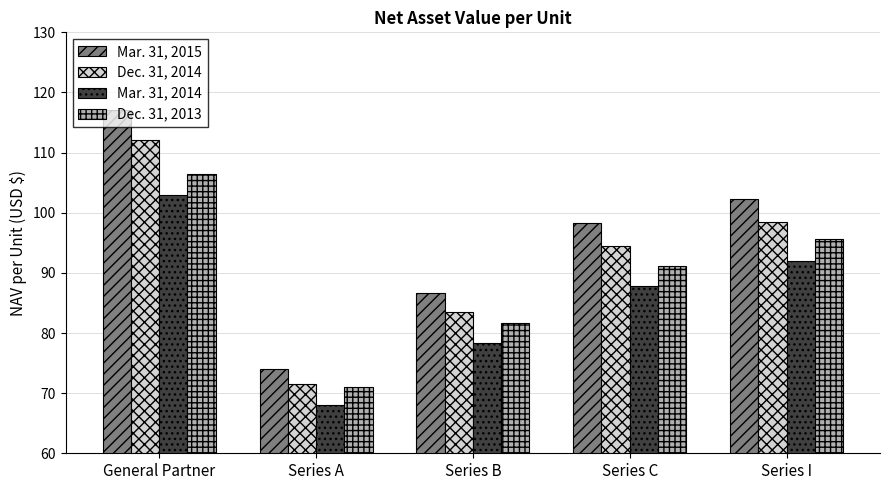

True or false: Mar. 31, 2014 has a value of 68.0 at Series A.

True